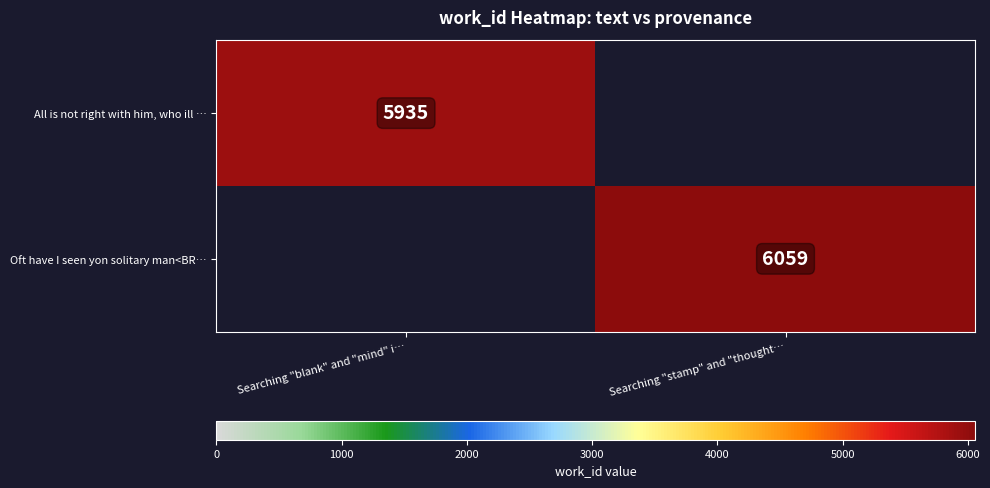

True or false: All is not right with him, who ill … has a value of 5935 at Searching "blank" and "mind" i….

True